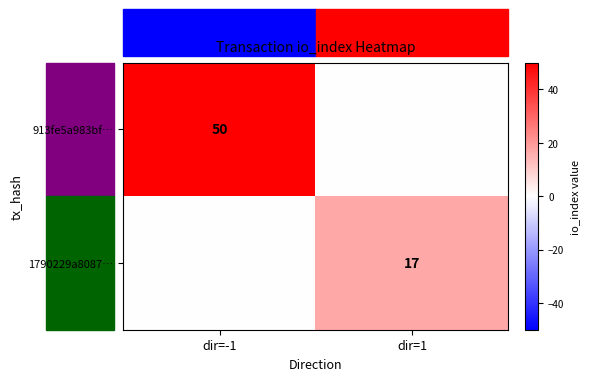

The value of 1790229a8087… at dir=1 is 17. True or false?

True